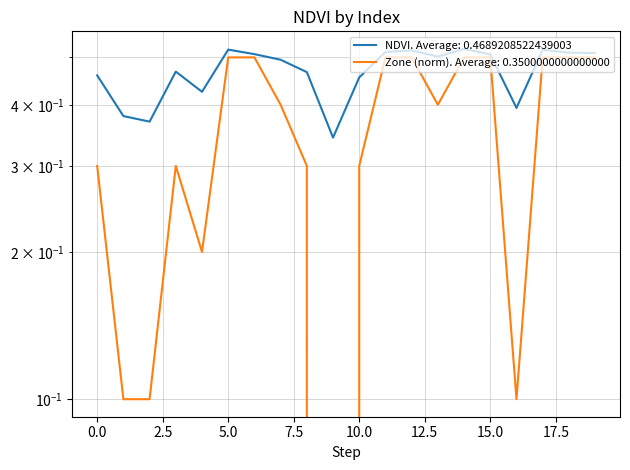

Reading left to right, extract all data points from this chart.

NDVI: 0=0.5	1=0.4	2=0.4	3=0.5	4=0.4	5=0.5	6=0.5	7=0.5	8=0.5	9=0.3	10=0.5	11=0.5	12=0.5	13=0.5	14=0.5	15=0.5	16=0.4	17=0.5	18=0.5	19=0.5
Zone: 0=0.3	1=0.1	2=0.1	3=0.3	4=0.2	5=0.5	6=0.5	7=0.4	8=0.3	9=0.0	10=0.3	11=0.5	12=0.5	13=0.4	14=0.5	15=0.5	16=0.1	17=0.5	18=0.5	19=0.5